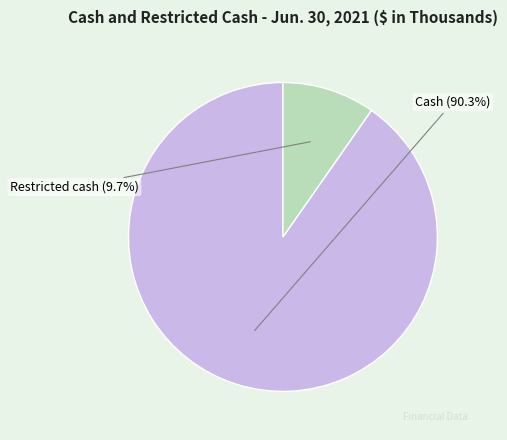

How many slices are in this pie chart?

2